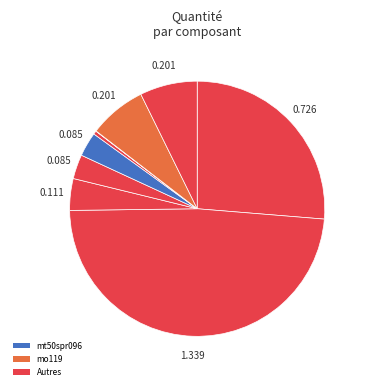

Count the number of slices in the pie.

9